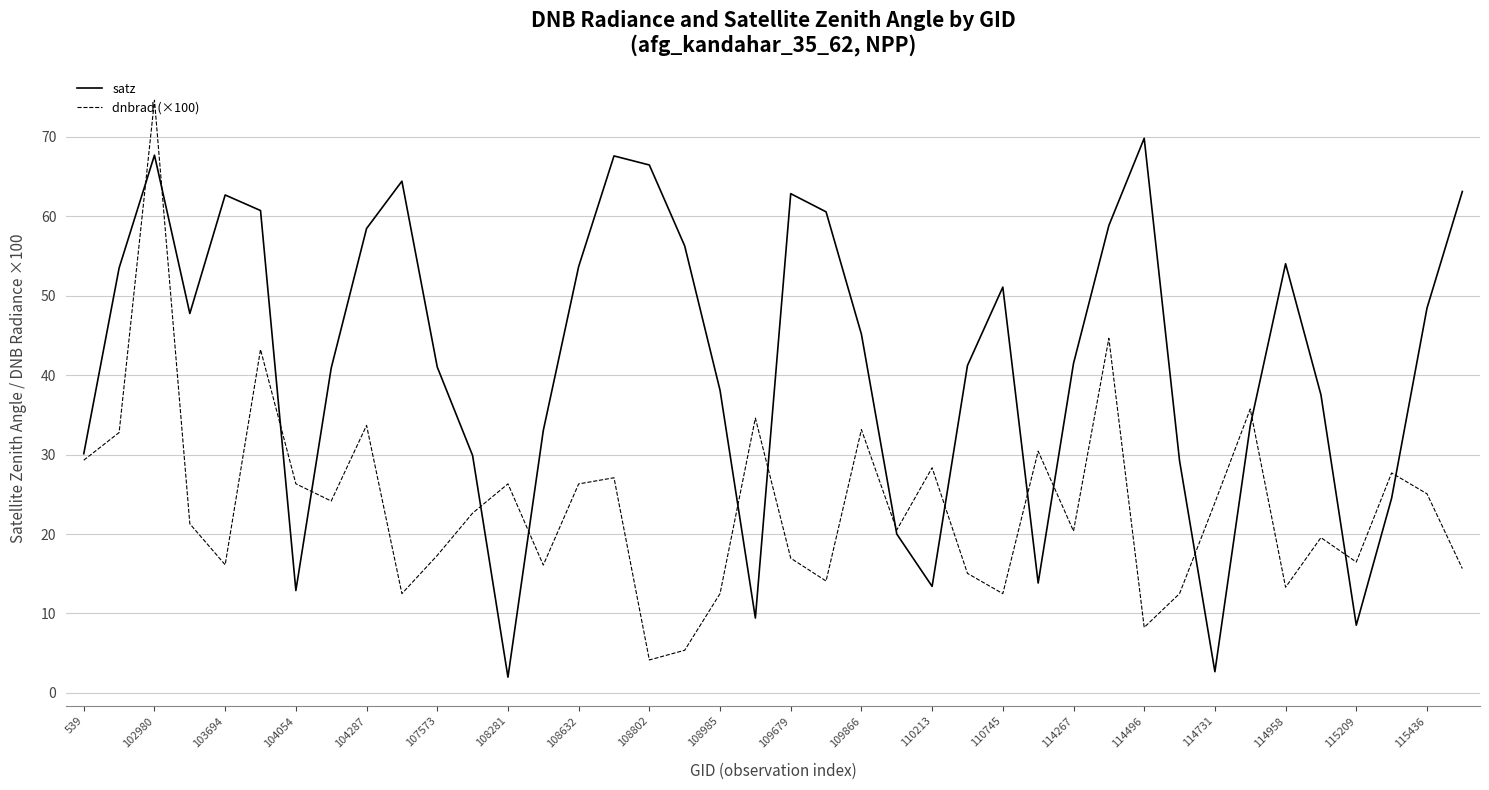

What is the minimum value for satz?

2.0